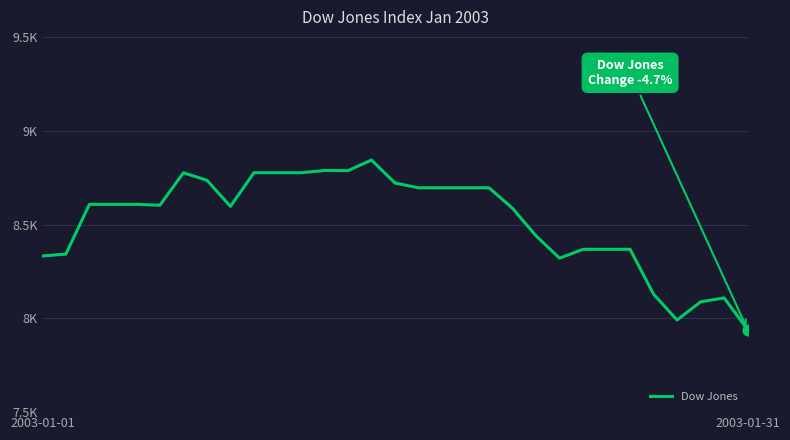

Does the chart have visible grid lines?

Yes